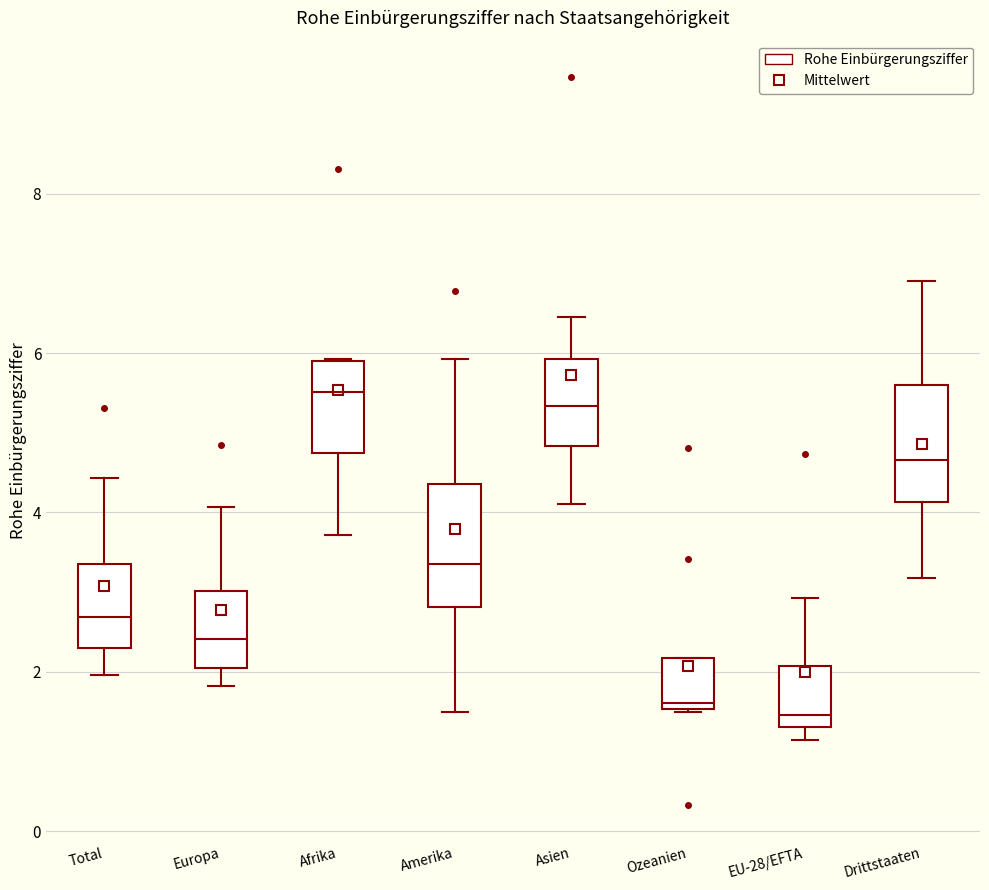

Reading left to right, read every box against the y-axis: the position of its median line, the range the box covers, and the ends of its whiskers. The values are not printed on the chart, so give them approximately, as read against the axis.

Total: median 2.6, box 2.4 to 3.4, whiskers 2.0 to 4.4
Europa: median 2.4, box 2.0 to 3.0, whiskers 1.8 to 4.0
Afrika: median 5.6, box 4.8 to 5.8, whiskers 3.8 to 6.0
Amerika: median 3.4, box 2.8 to 4.4, whiskers 1.4 to 6.0
Asien: median 5.4, box 4.8 to 6.0, whiskers 4.2 to 6.4
Ozeanien: median 1.6 (just above the box's lower edge), box 1.6 to 2.2, whiskers 1.4 to 2.2
EU-28/EFTA: median 1.4, box 1.2 to 2.0, whiskers 1.2 (just below the box's lower edge) to 3.0
Drittstaaten: median 4.6, box 4.2 to 5.6, whiskers 3.2 to 7.0